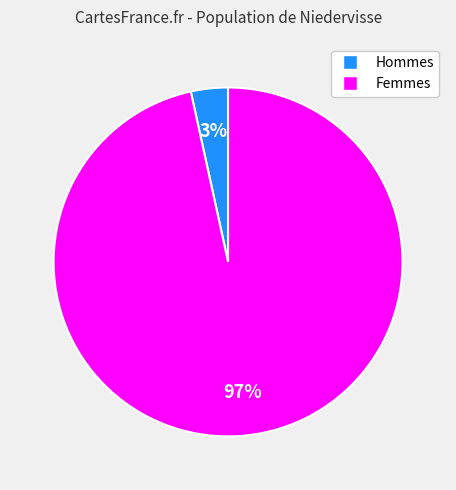

To the nearest percent, what is the average slice percentage?

50%